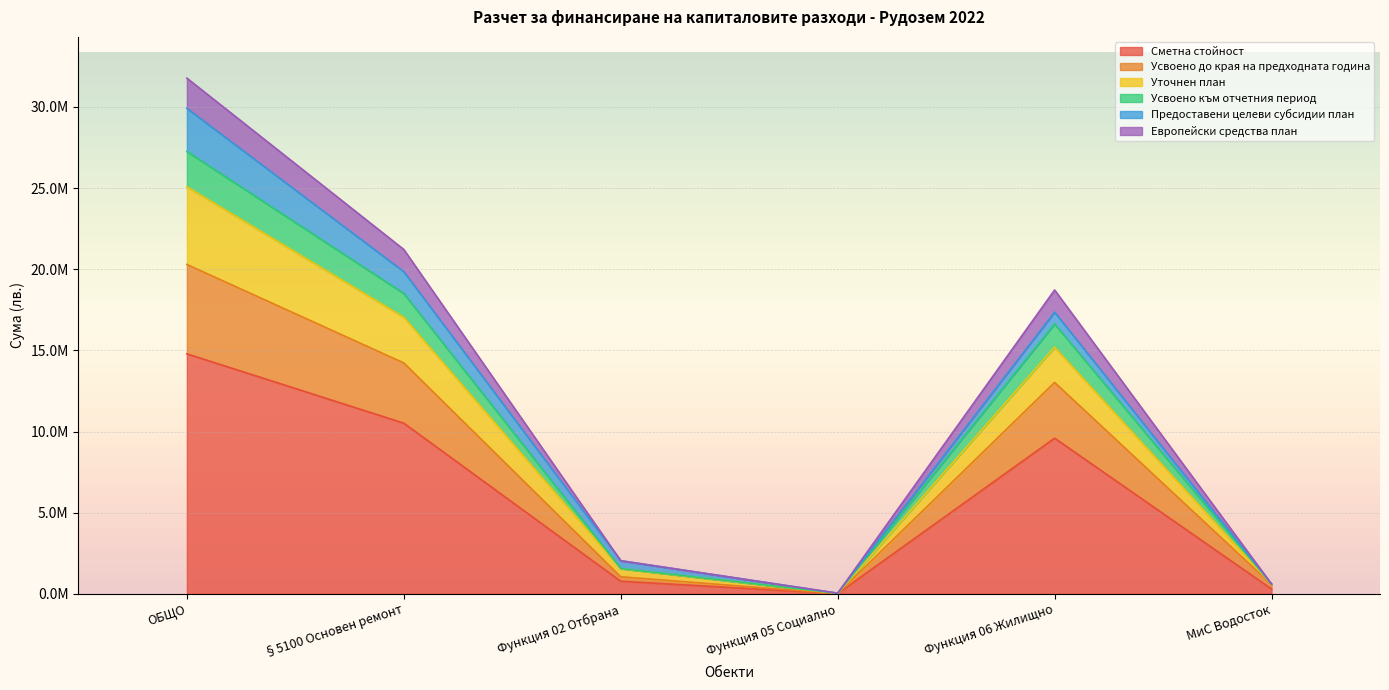

What are all the series names shown in the legend?

Сметна стойност, Усвоено до края на предходната година, Уточнен план, Усвоено към отчетния период, Предоставени целеви субсидии план, Европейски средства план